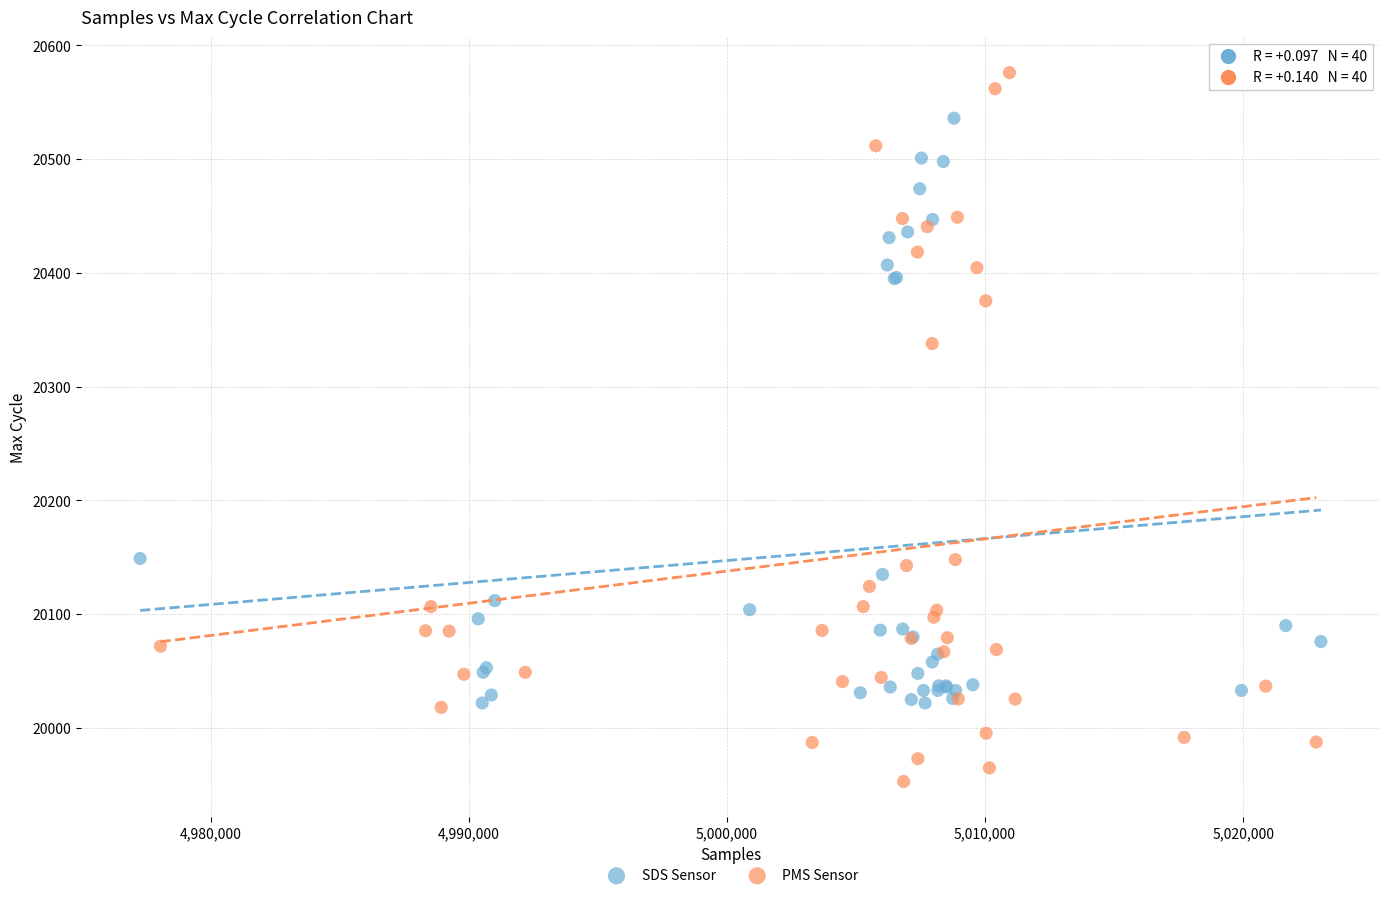

Which series contains the highest Y value?

PMS Sensor